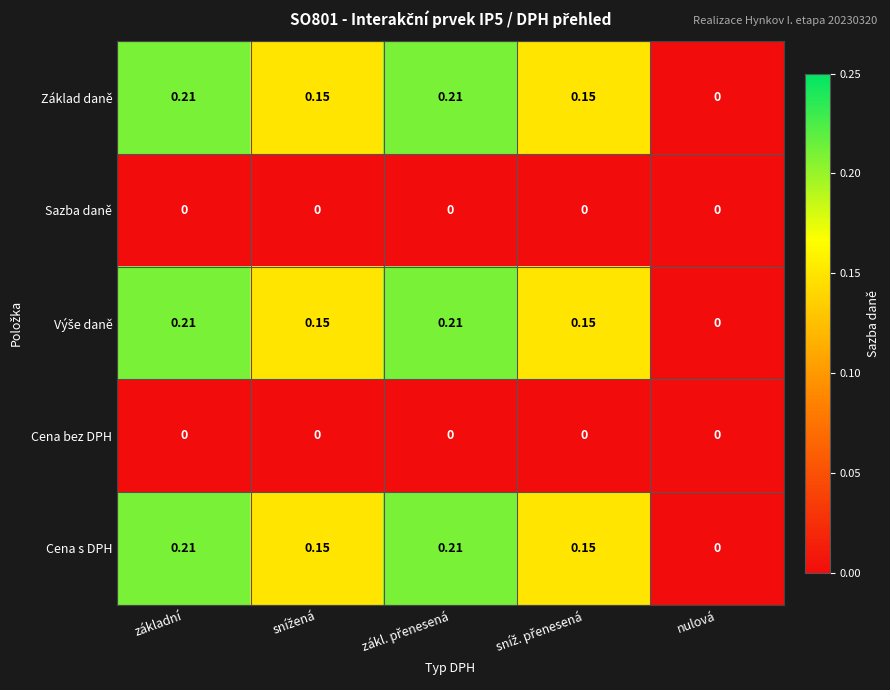

Where is Cena s DPH nearest to the value 0?

nulová